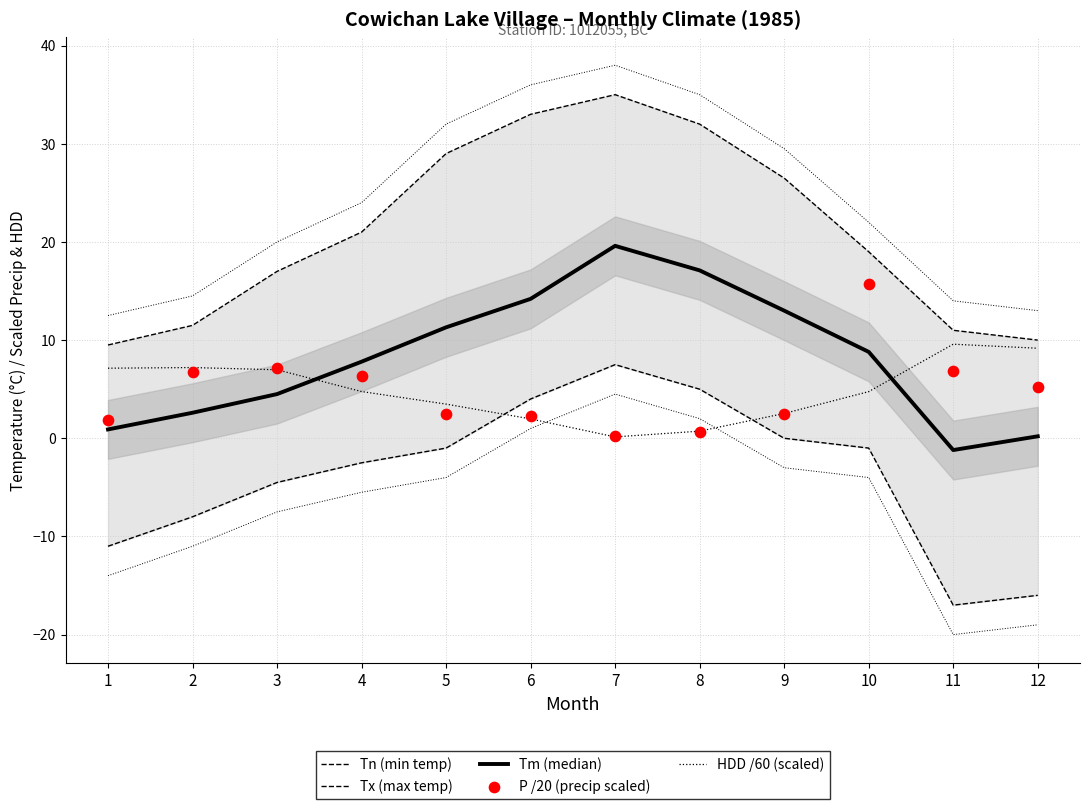

What is the total value across all series at 12?

8.5